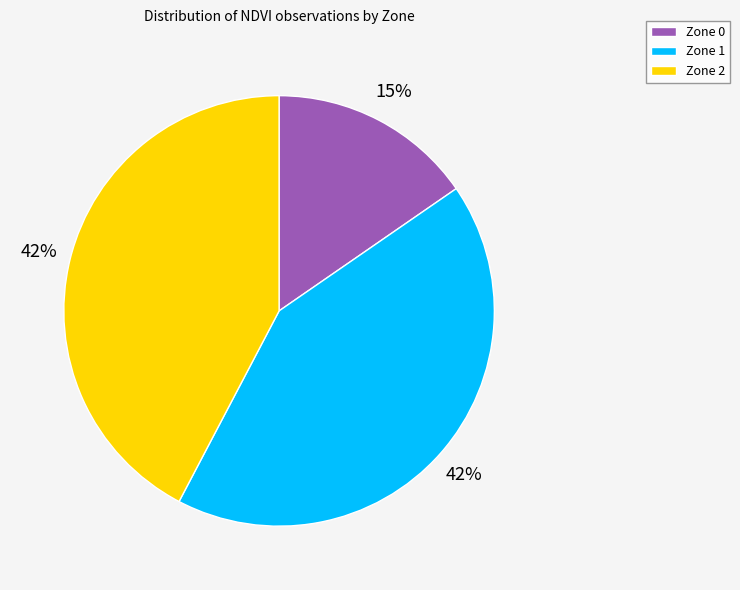

What is the smallest slice in the pie chart?

Zone 0